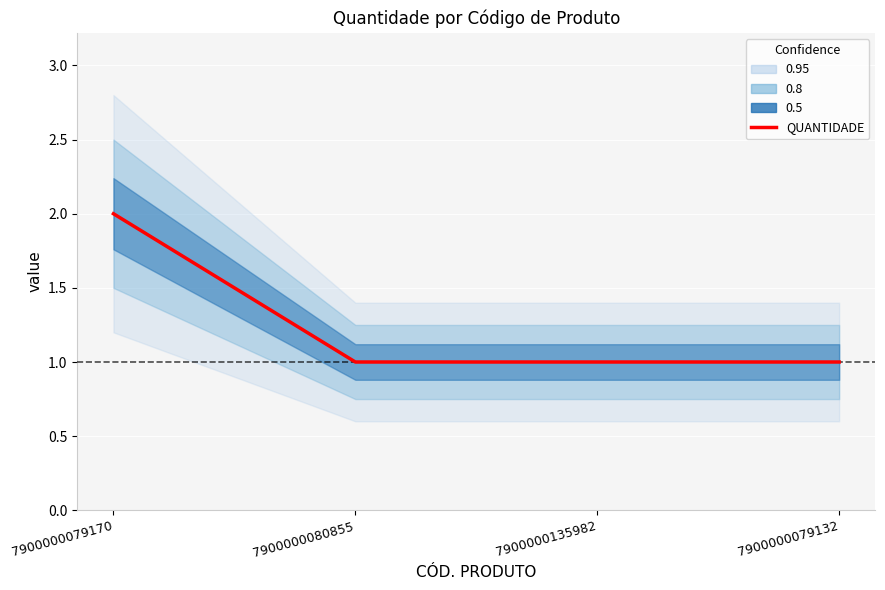

Rank the categories by value from lowest to highest.

7900000080855, 7900000135982, 7900000079132, 7900000079170